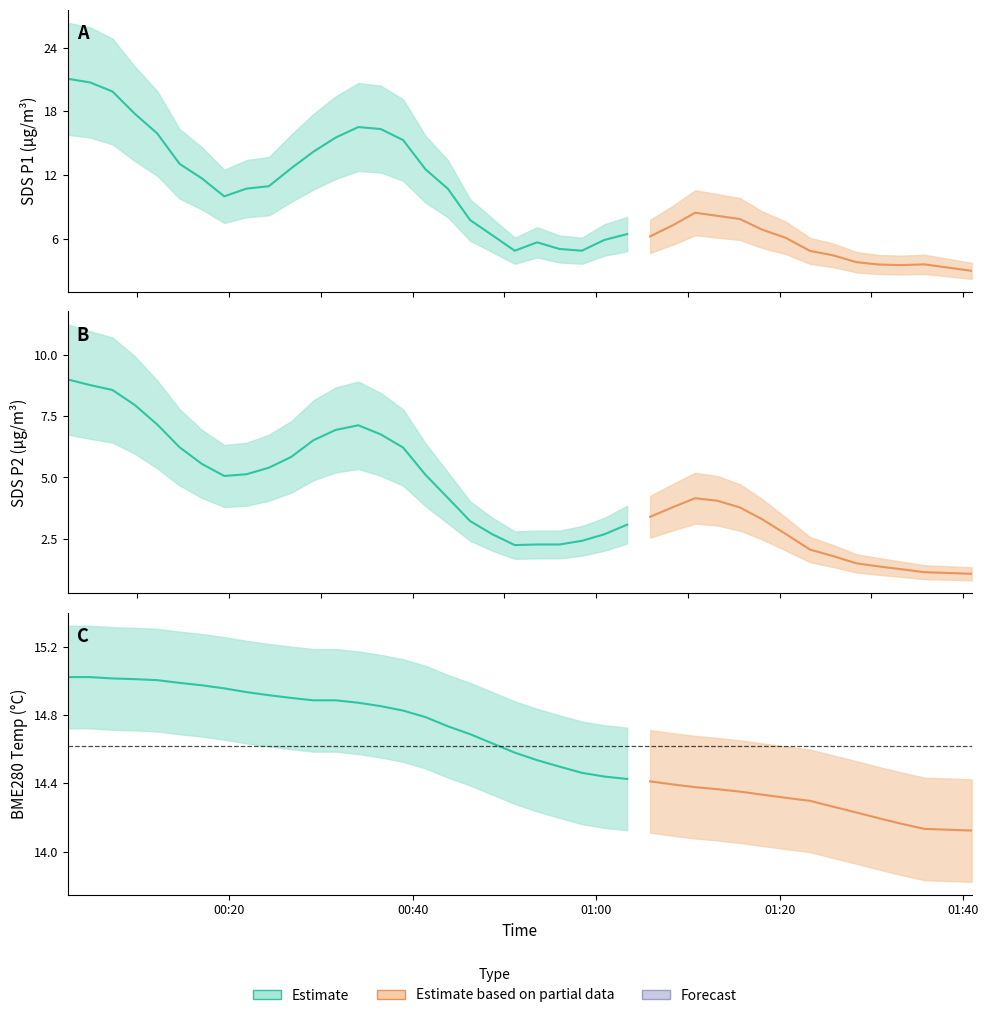

What is the sum of all SDS_P2 values?

173.7